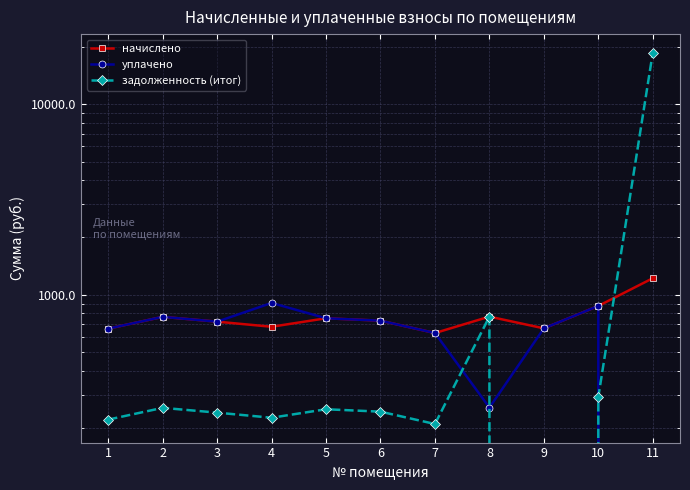

Between 6 and 8, which is larger?

8